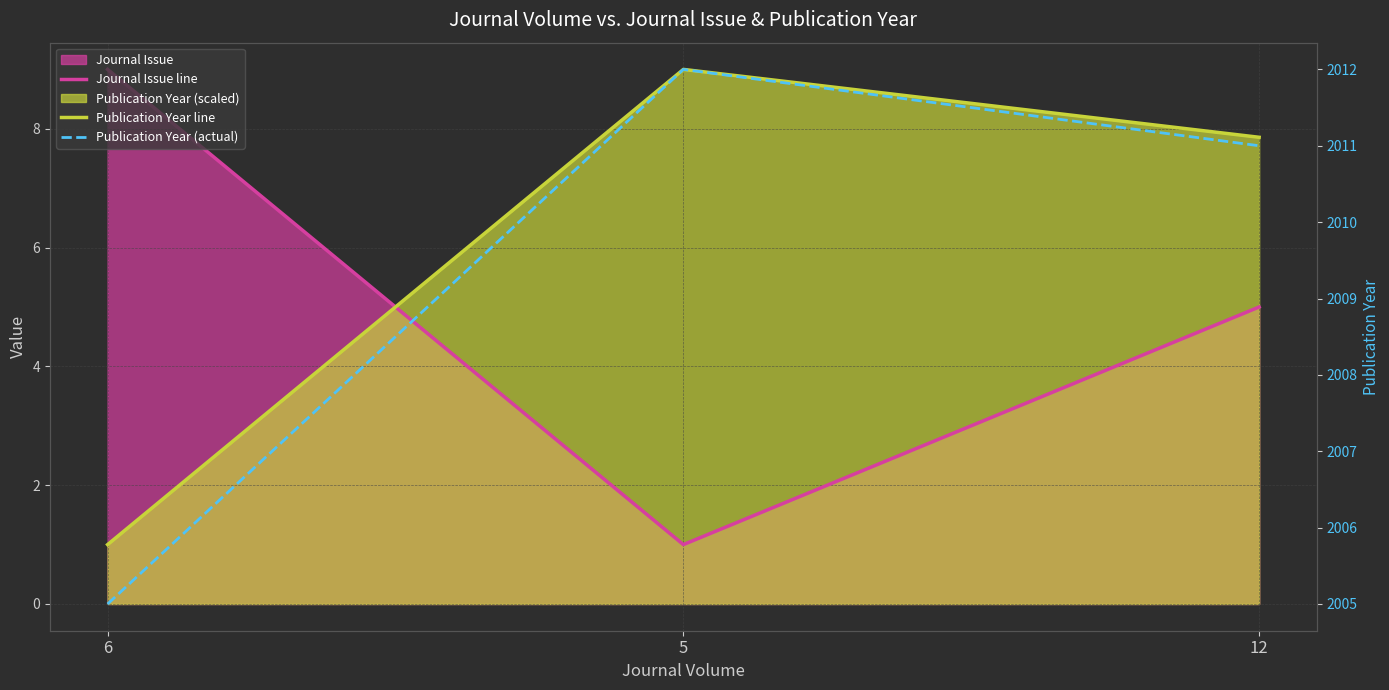

Which series has the largest total across all categories?

Publication Year (actual)